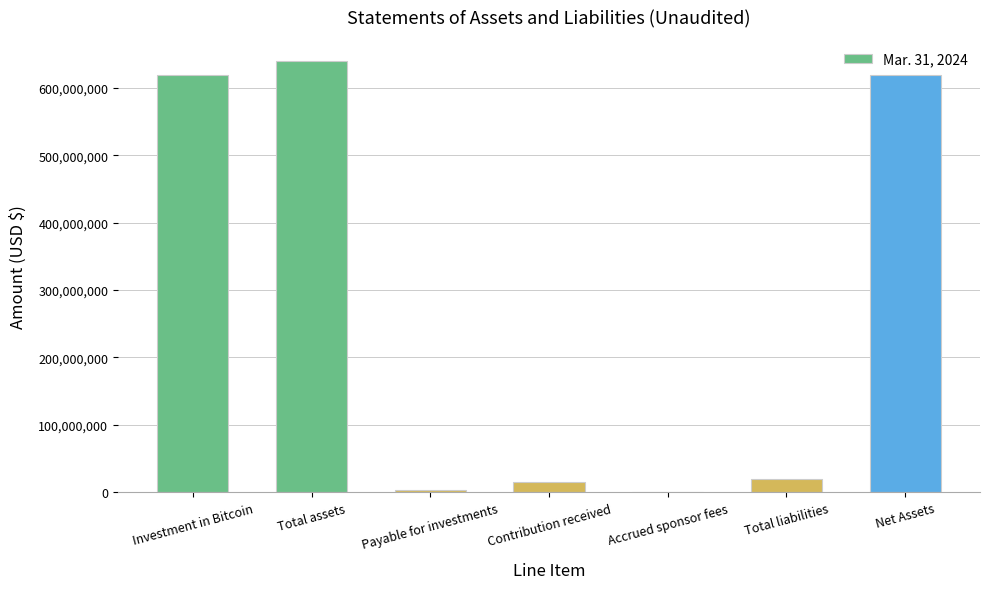

At which category does the chart reach its peak across all series?

Total assets